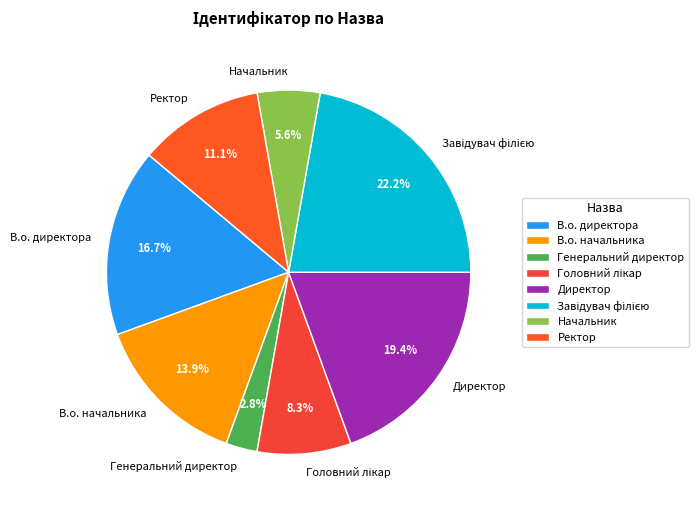

Does any single category account for the majority?

No